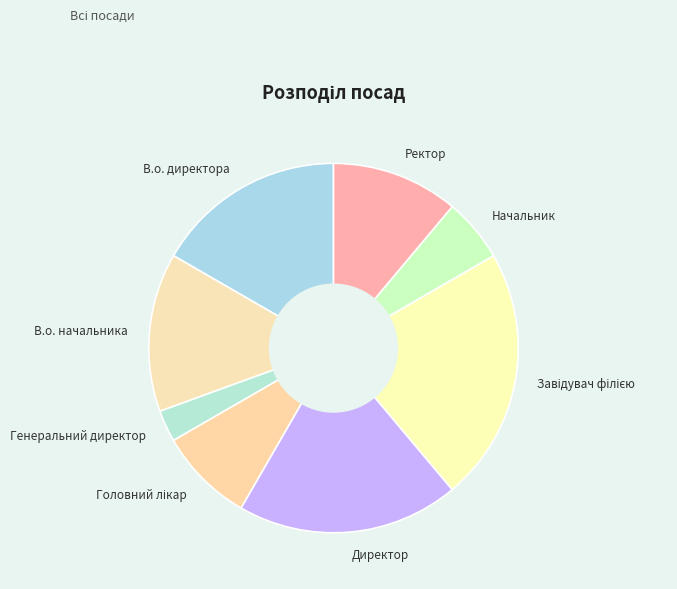

Count the number of slices in the pie.

8